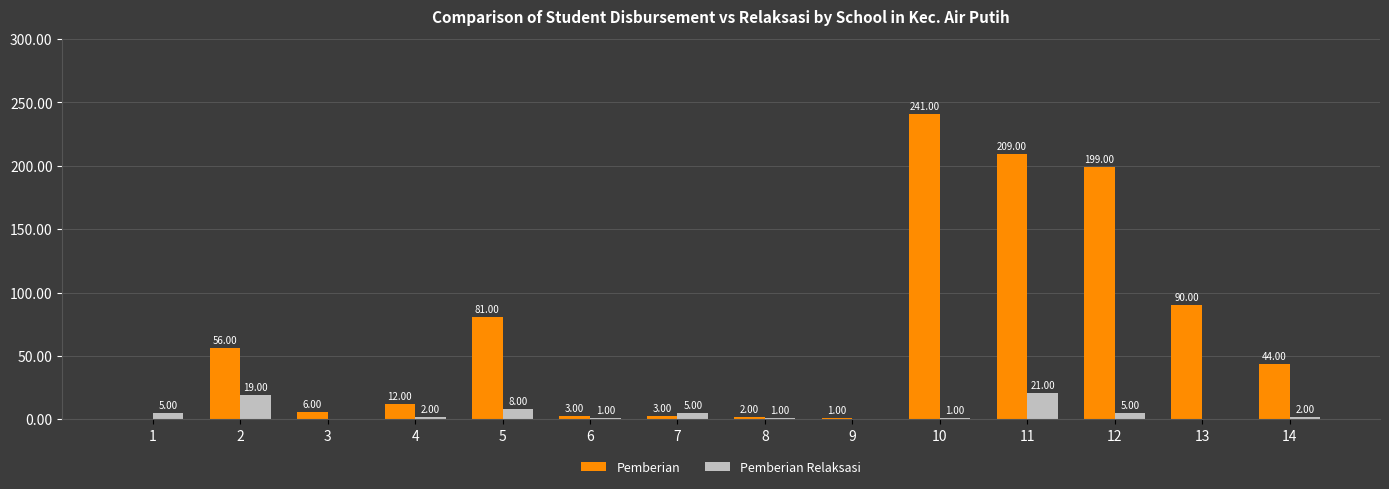

The value of Pemberian at 14 is 58. True or false?

False